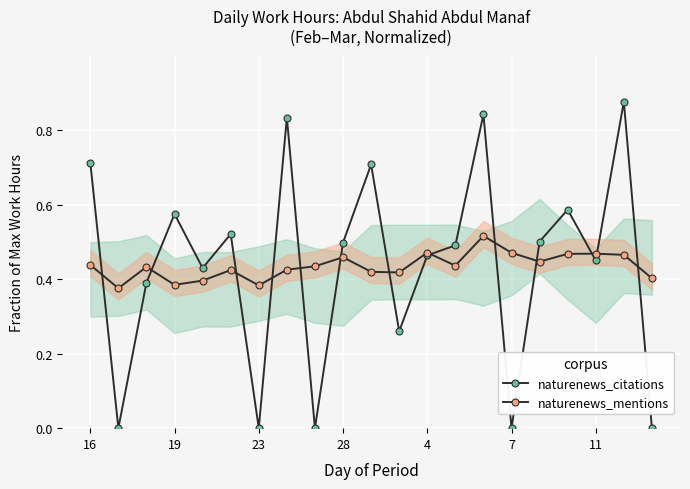

How many times do naturenews_citations and naturenews_mentions cross each other?

13